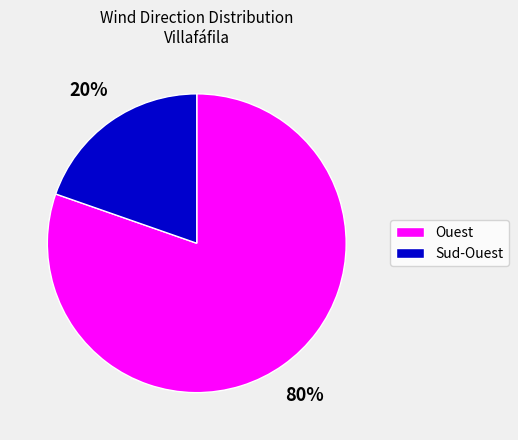

To the nearest percent, what percentage of the pie is Ouest?

80%